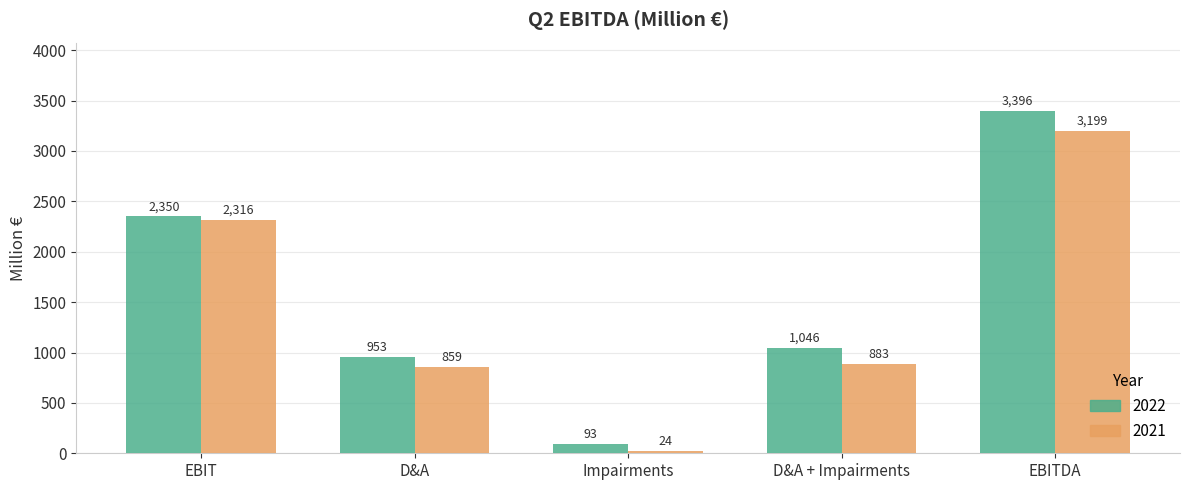

How many categories are shown in the chart?

5